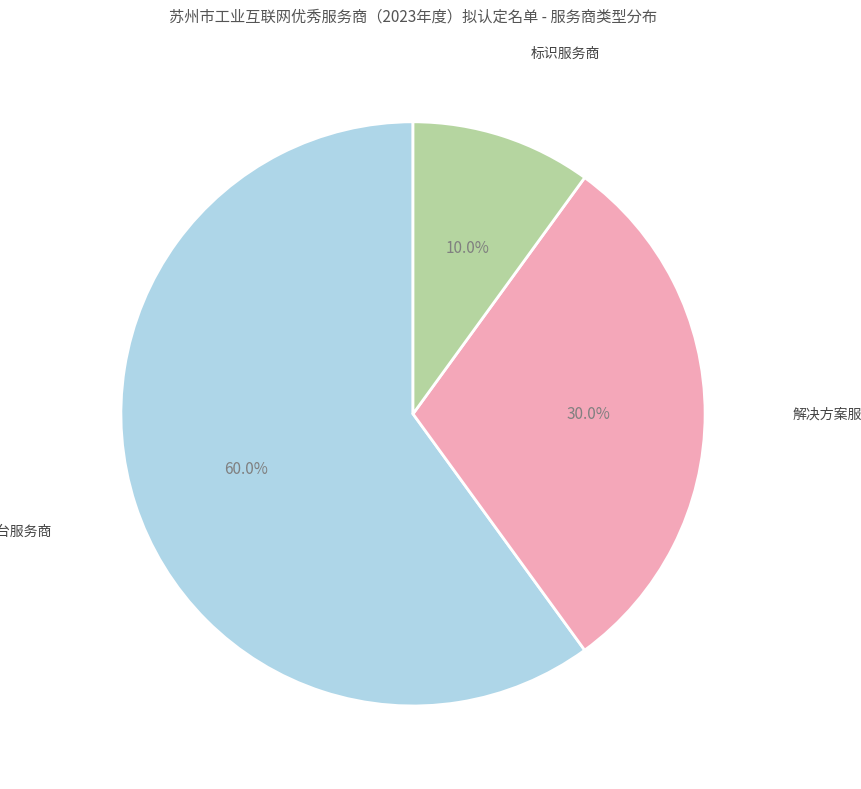

How many slices are in this pie chart?

3